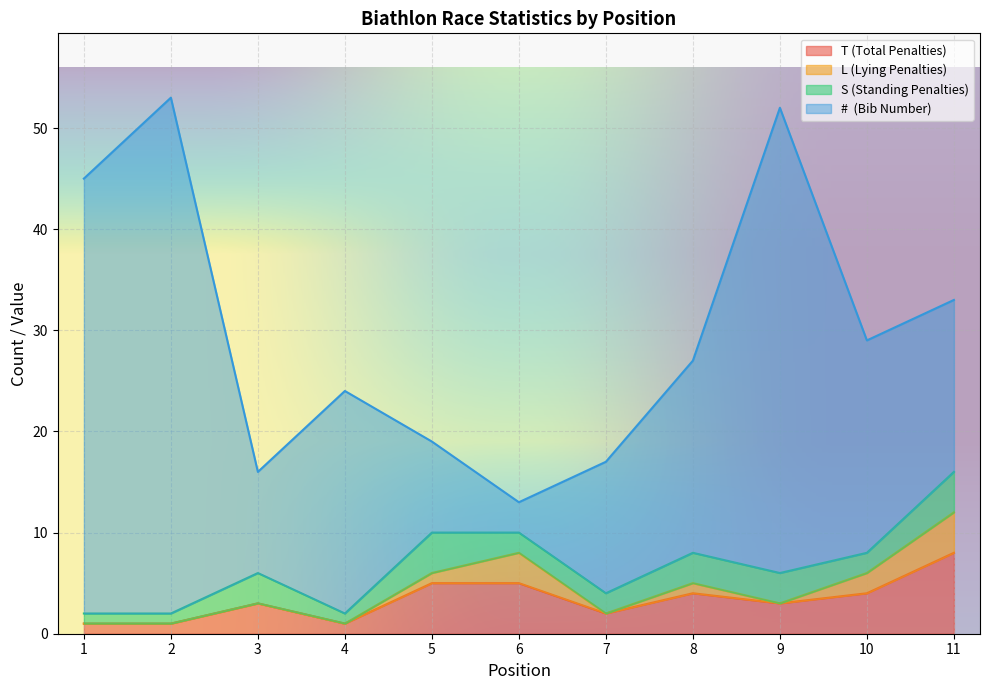

At how many categories does at least one series exceed 1?

11